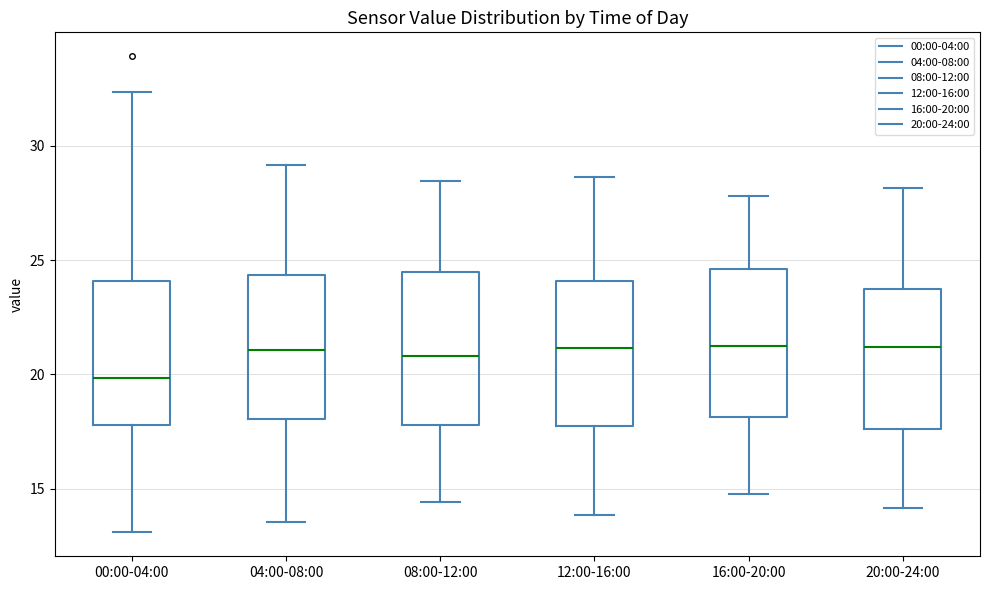

Which box's median line is the lowest?

00:00-04:00